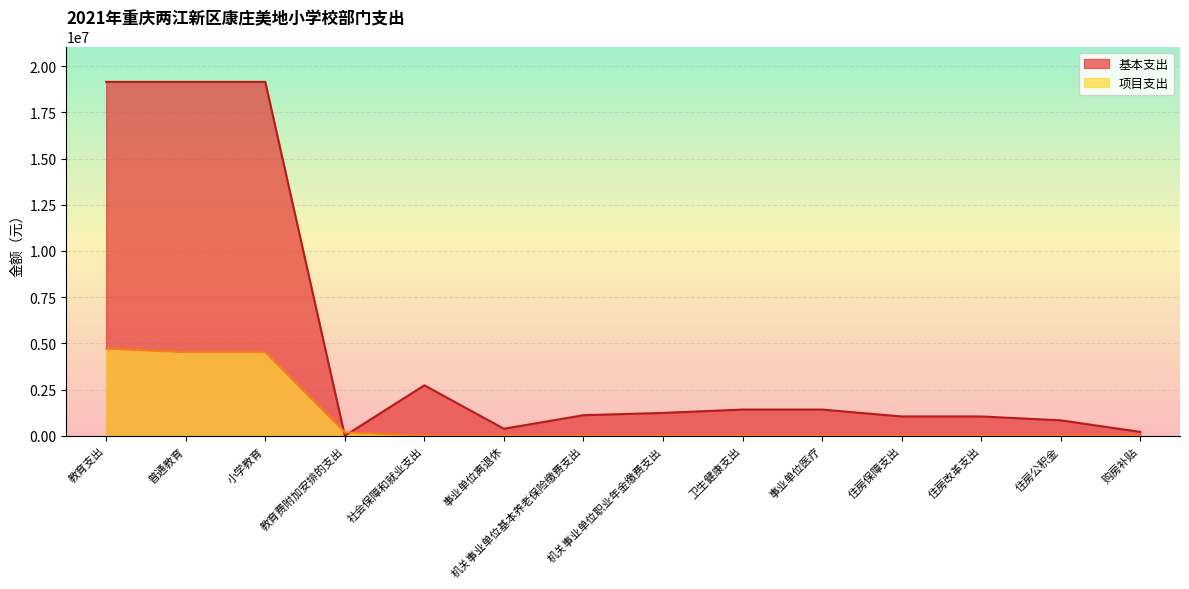

What is the sum of the 基本支出 values at 机关事业单位职业年金缴费支出 and 事业单位离退休?

1616849.0